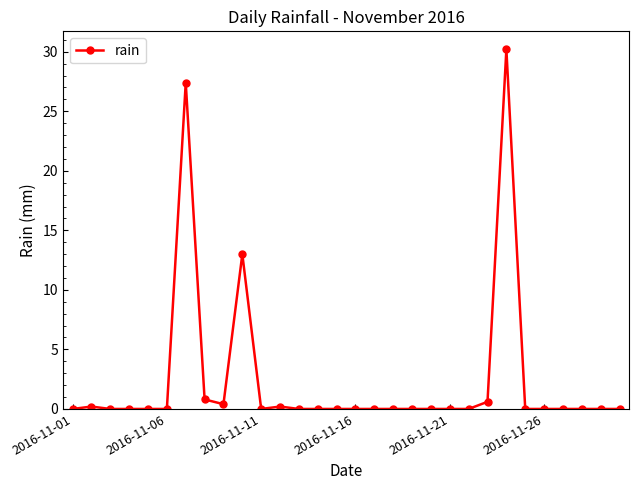

Reading left to right, transcribe all the data shown in this chart.

0.0	0.2	0.0	0.0	0.0	0.0	27.4	0.8	0.4	13.0	0.0	0.2	0.0	0.0	0.0	0.0	0.0	0.0	0.0	0.0	0.0	0.0	0.6	30.2	0.0	0.0	0.0	0.0	0.0	0.0